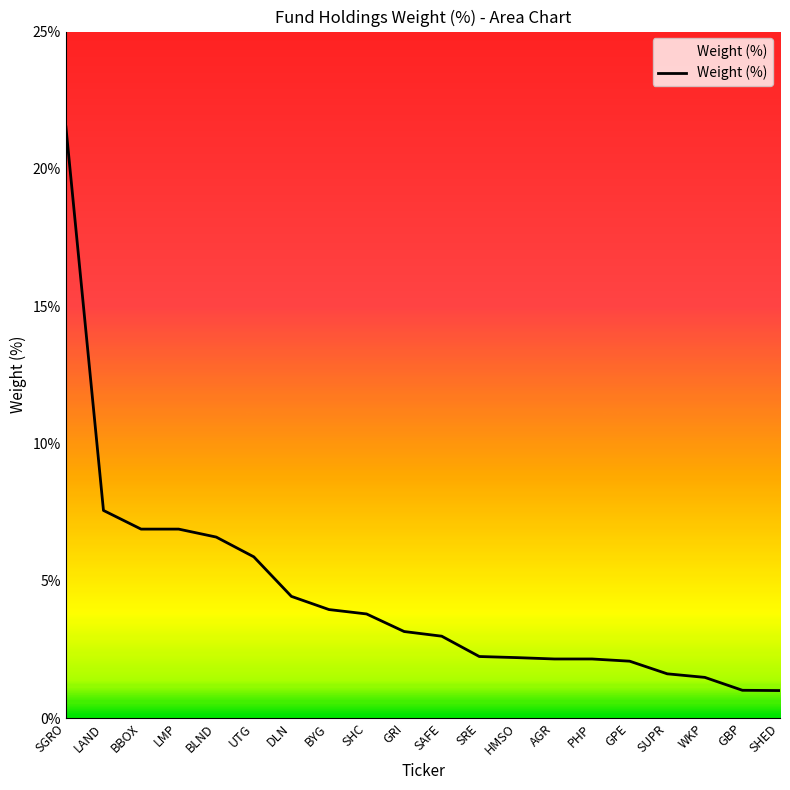

What is the smallest value displayed?

1.0